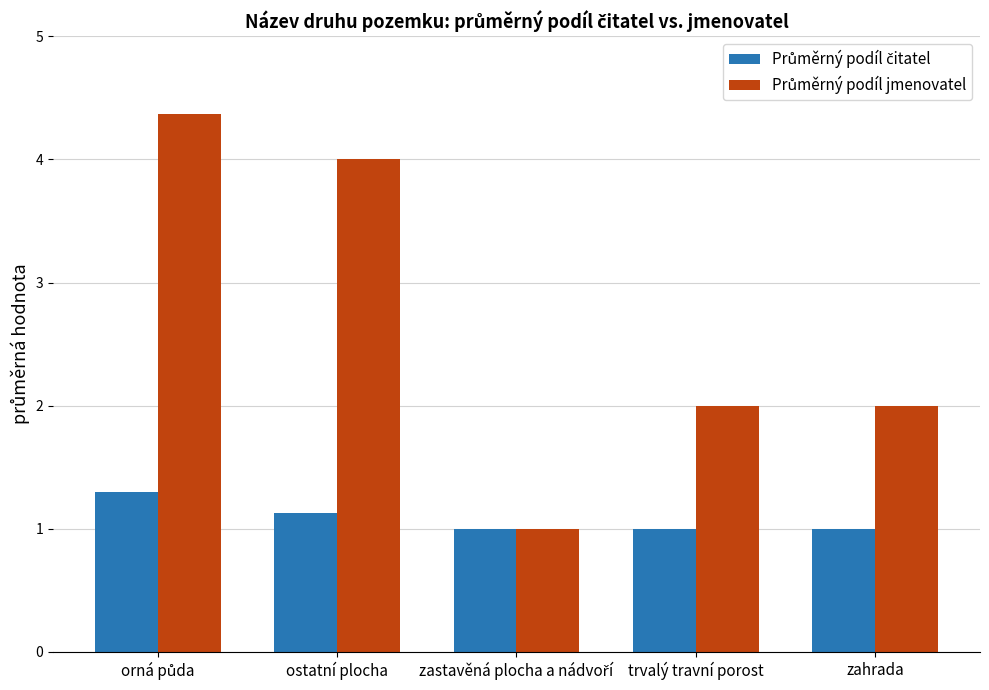

How many distinct data groups are displayed?

2